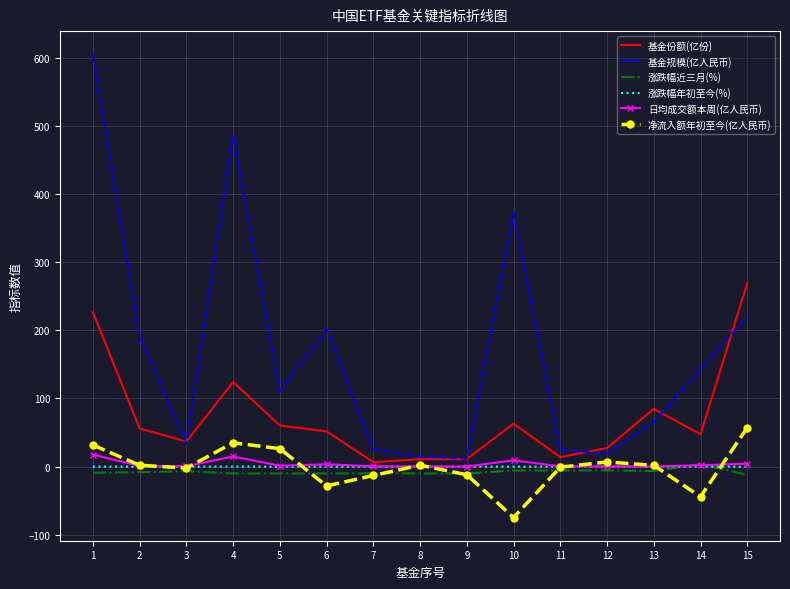

Which series has the largest total across all categories?

基金规模(亿人民币)